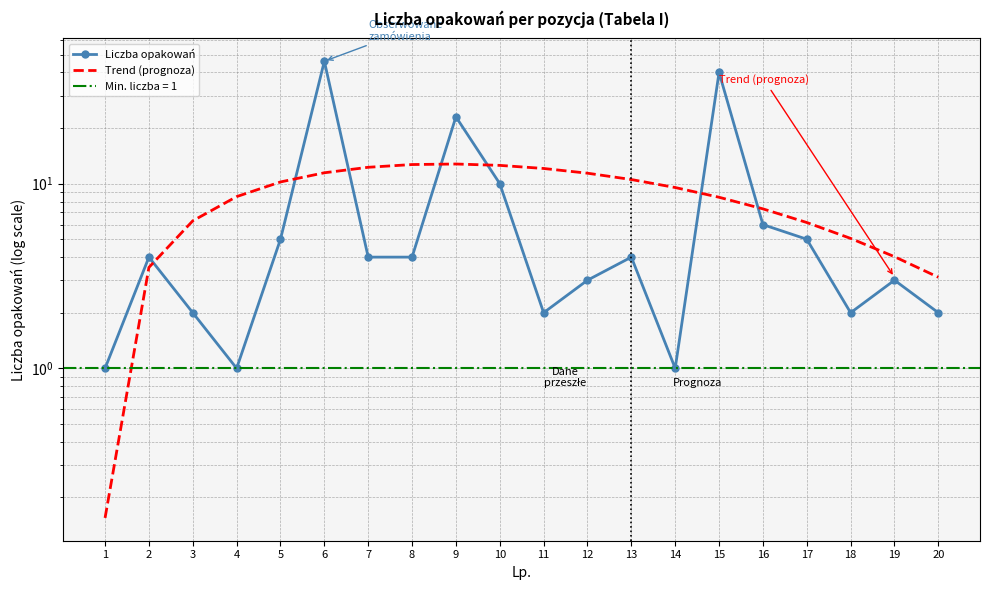

The Trend (prognoza) series shows 4.2 at 7. True or false?

False